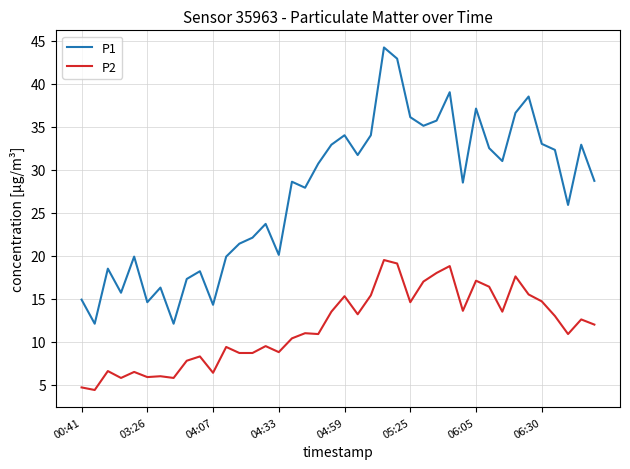

True or false: P1 and P2 cross at least once.

False